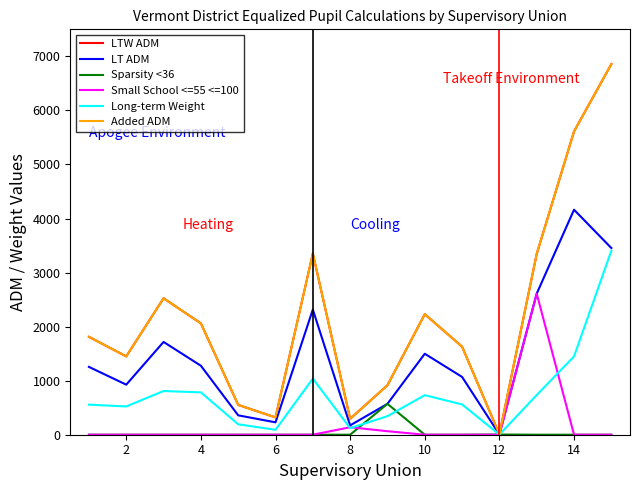

True or false: Added ADM and Small School <=55 <=100 cross at least once.

False